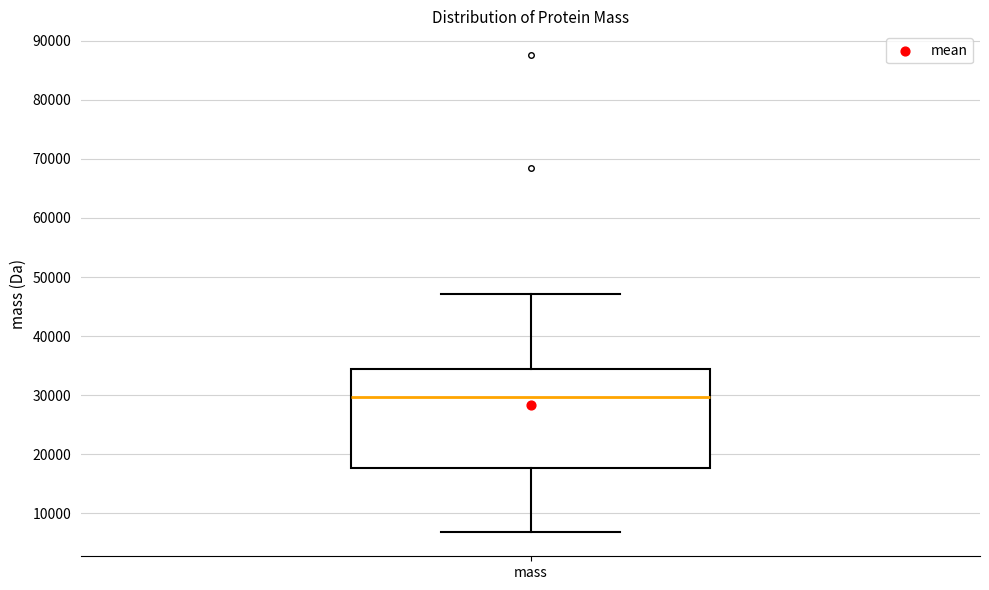

Transcribe this box plot: give where the median line is, the range the box spans, and where the two whiskers end, as read against the y-axis. The values are not printed on the chart, so give them approximately, as read against the axis.

median 30000, box 18000 to 34000, whiskers 7000 to 47000